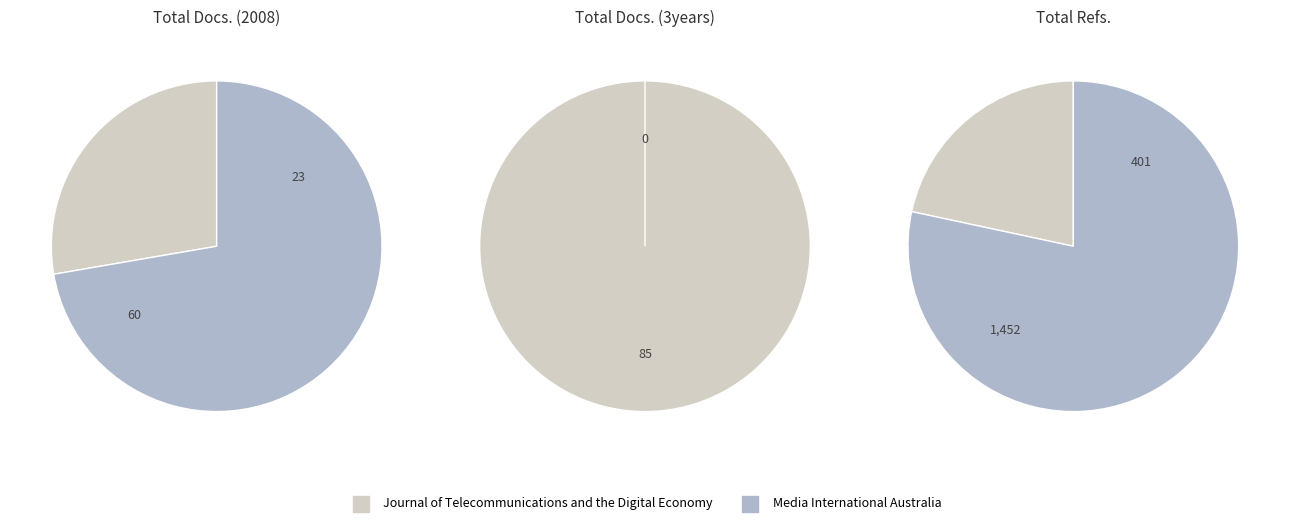

What is the spread (max minus min) of values at Media International Australia?

1452